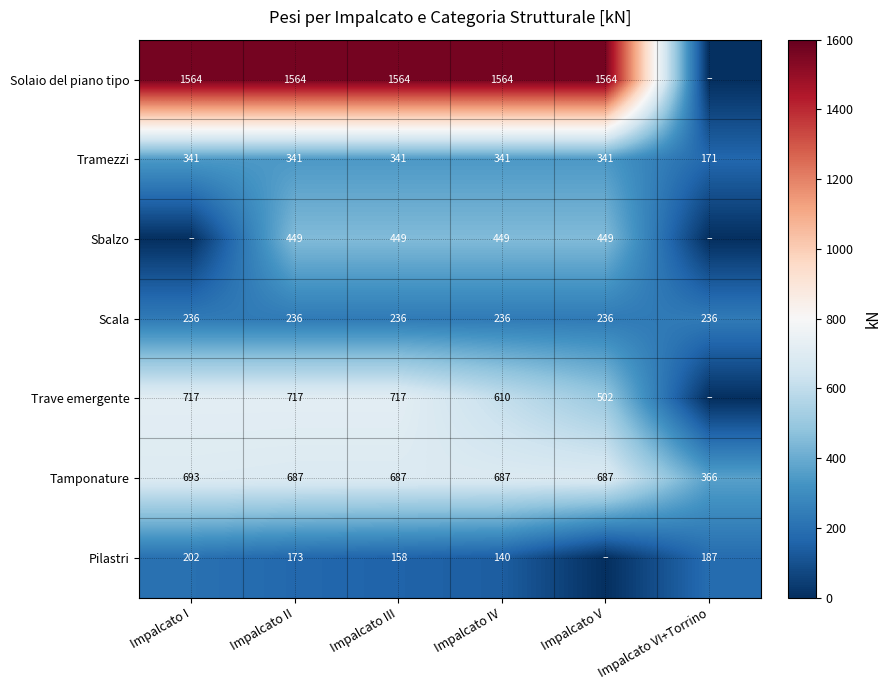

What is the approximate value of Tramezzi at Impalcato VI+Torrino, to the nearest 10?

170